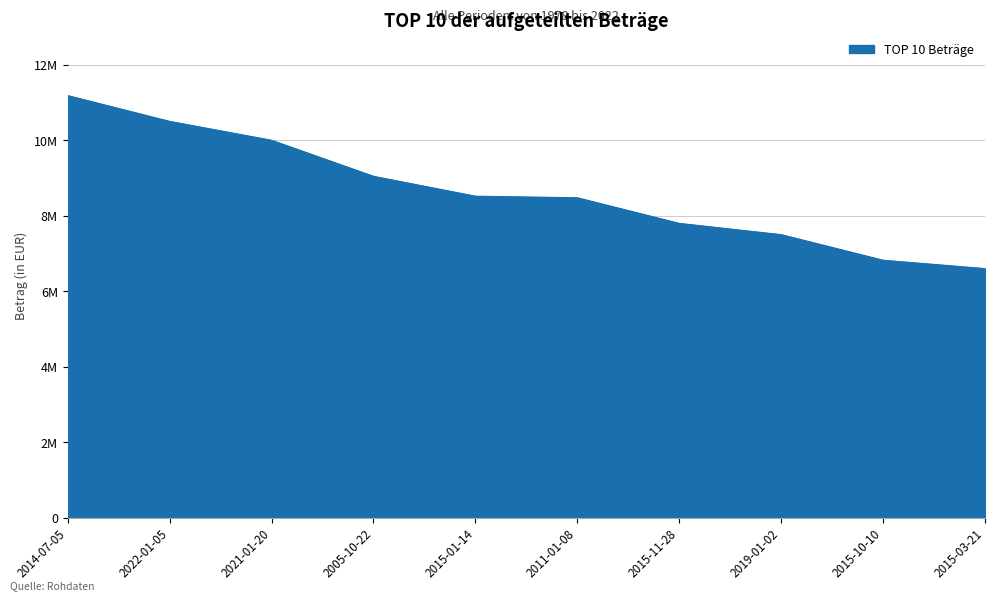

Which label corresponds to the largest value in the chart?

2014-07-05